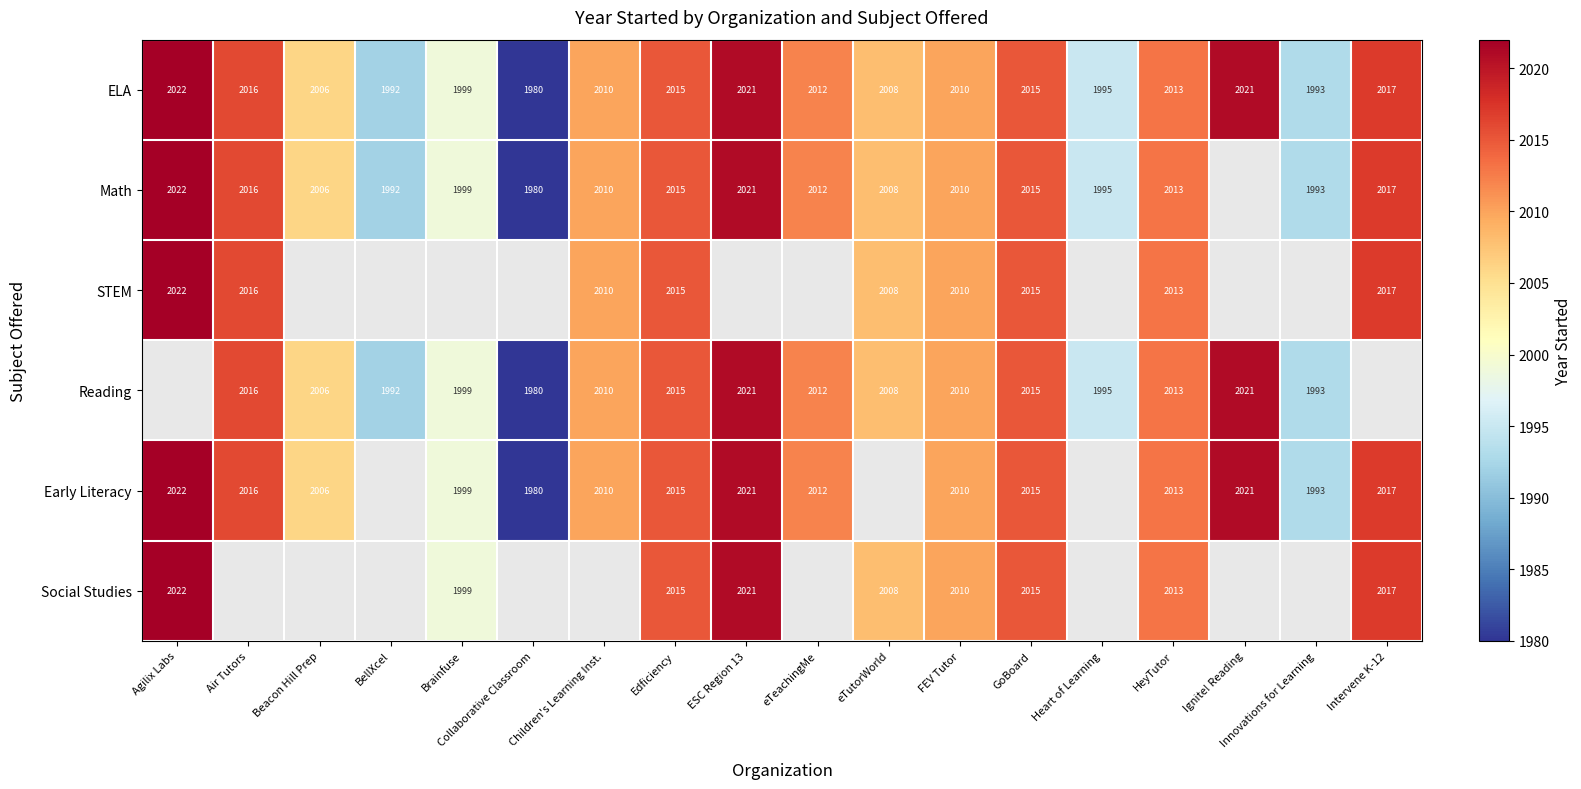

Between GoBoard and eTutorWorld, which is larger?

GoBoard